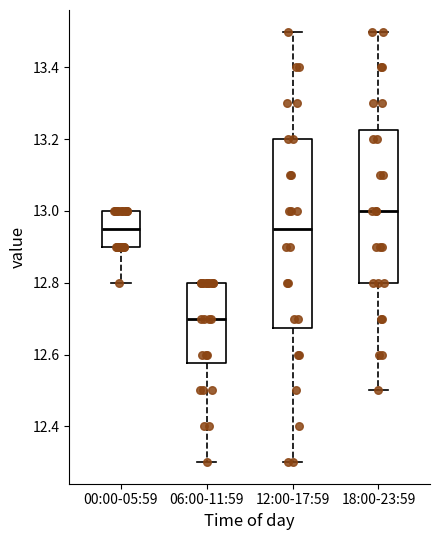

Where does the median line of the box for 00:00-05:59 sit on the y-axis? The values are not printed on the chart, so give them approximately, as read against the axis.

12.96